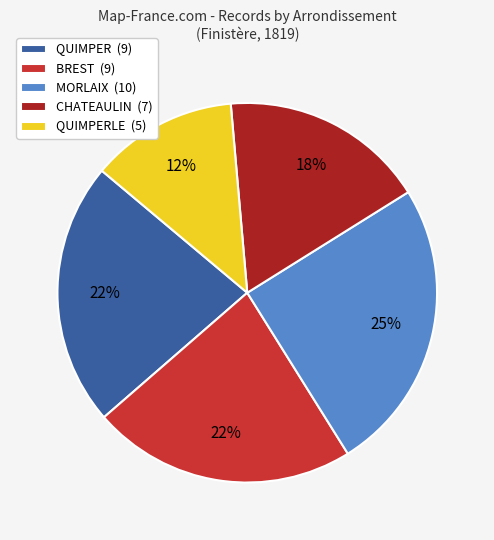

Between QUIMPER (9) and MORLAIX (10), which is larger?

MORLAIX (10)